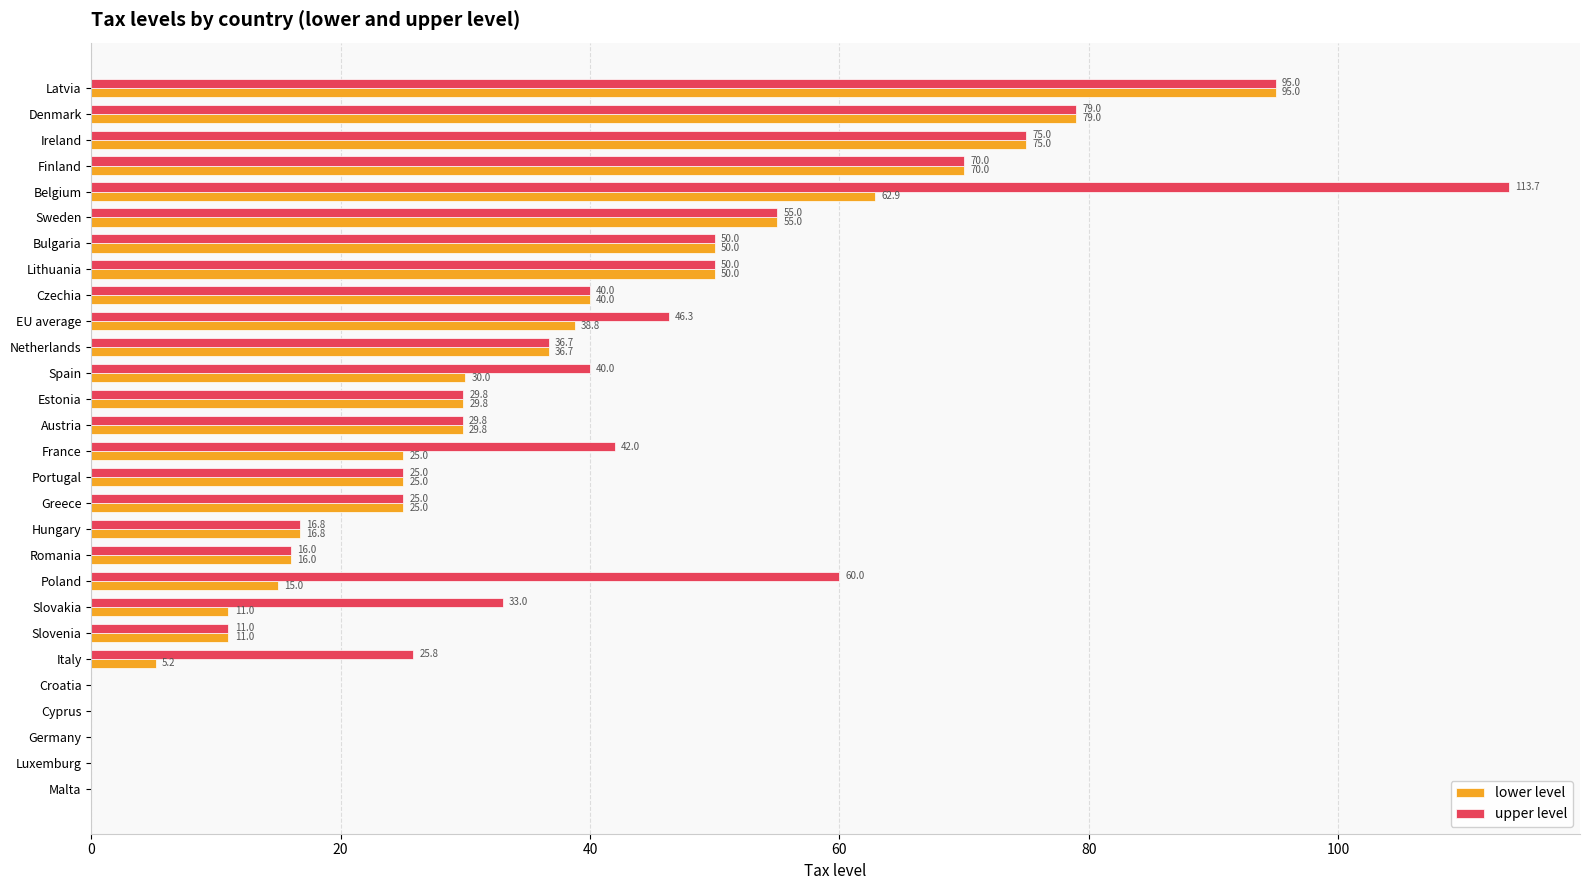

How many data points in upper level are above 36?

14